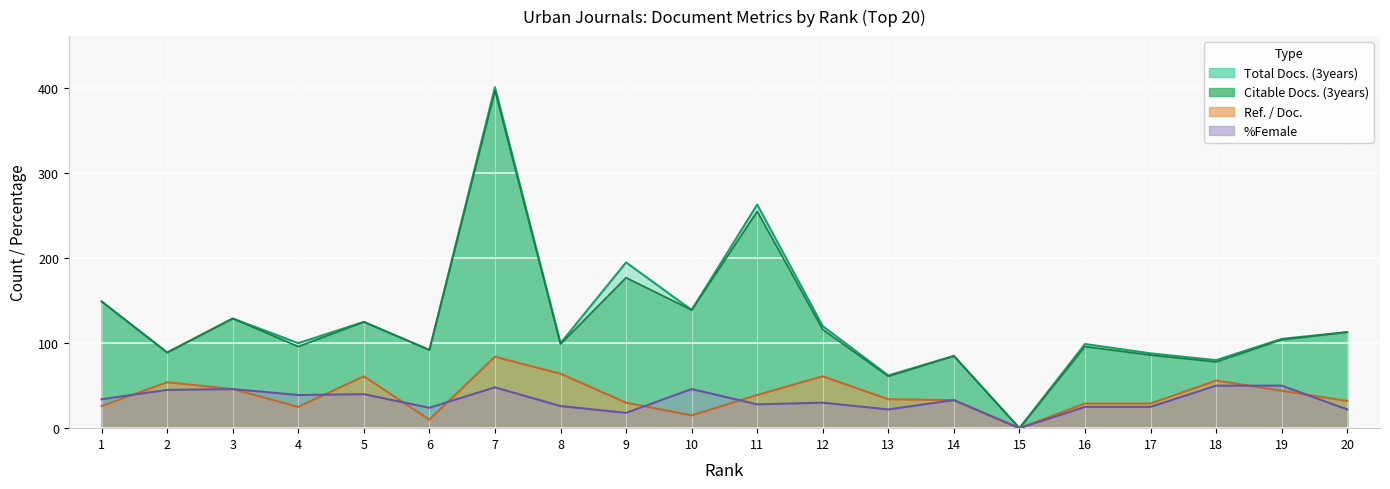

Which series changed the most between 11 and 20?

Total Docs. (3years)